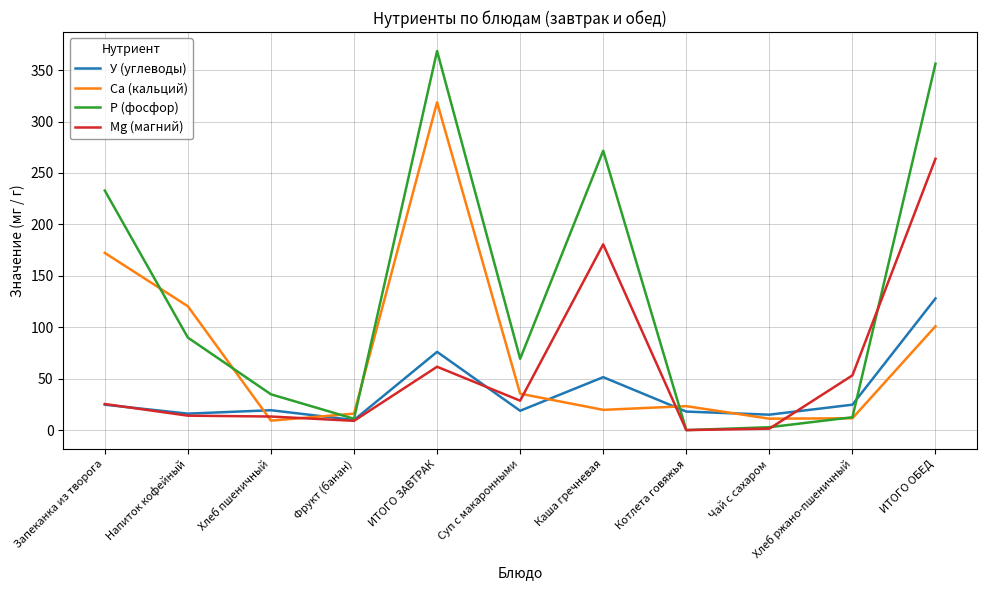

Rank the series by their average value, from lowest to highest.

У (углеводы), Mg (магний), Са (кальций), Р (фосфор)